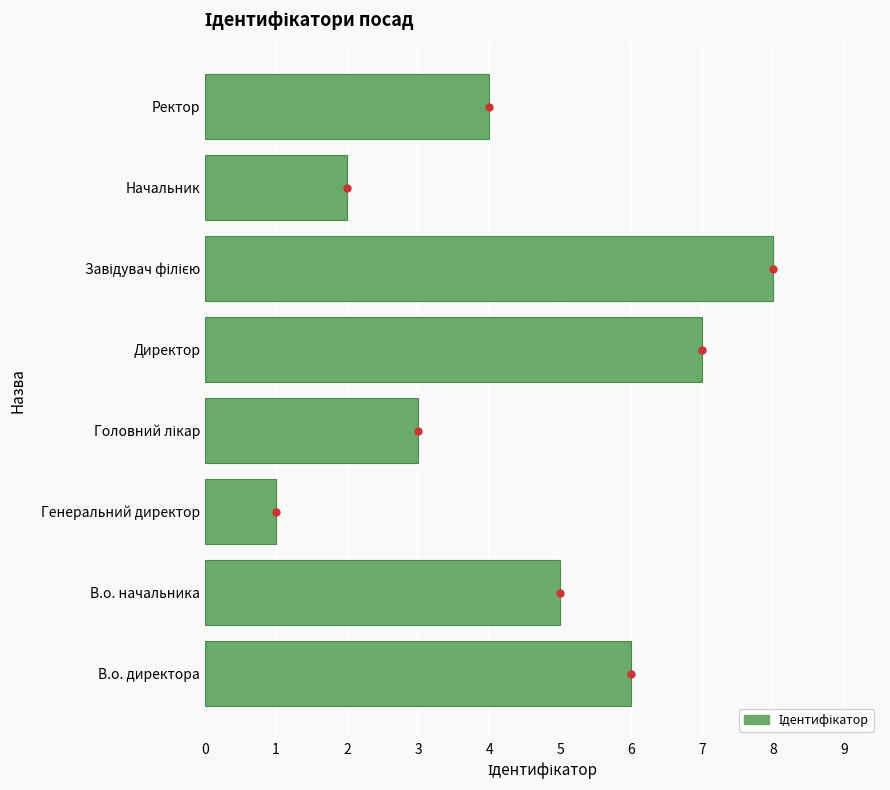

How many bars are there in total?

8